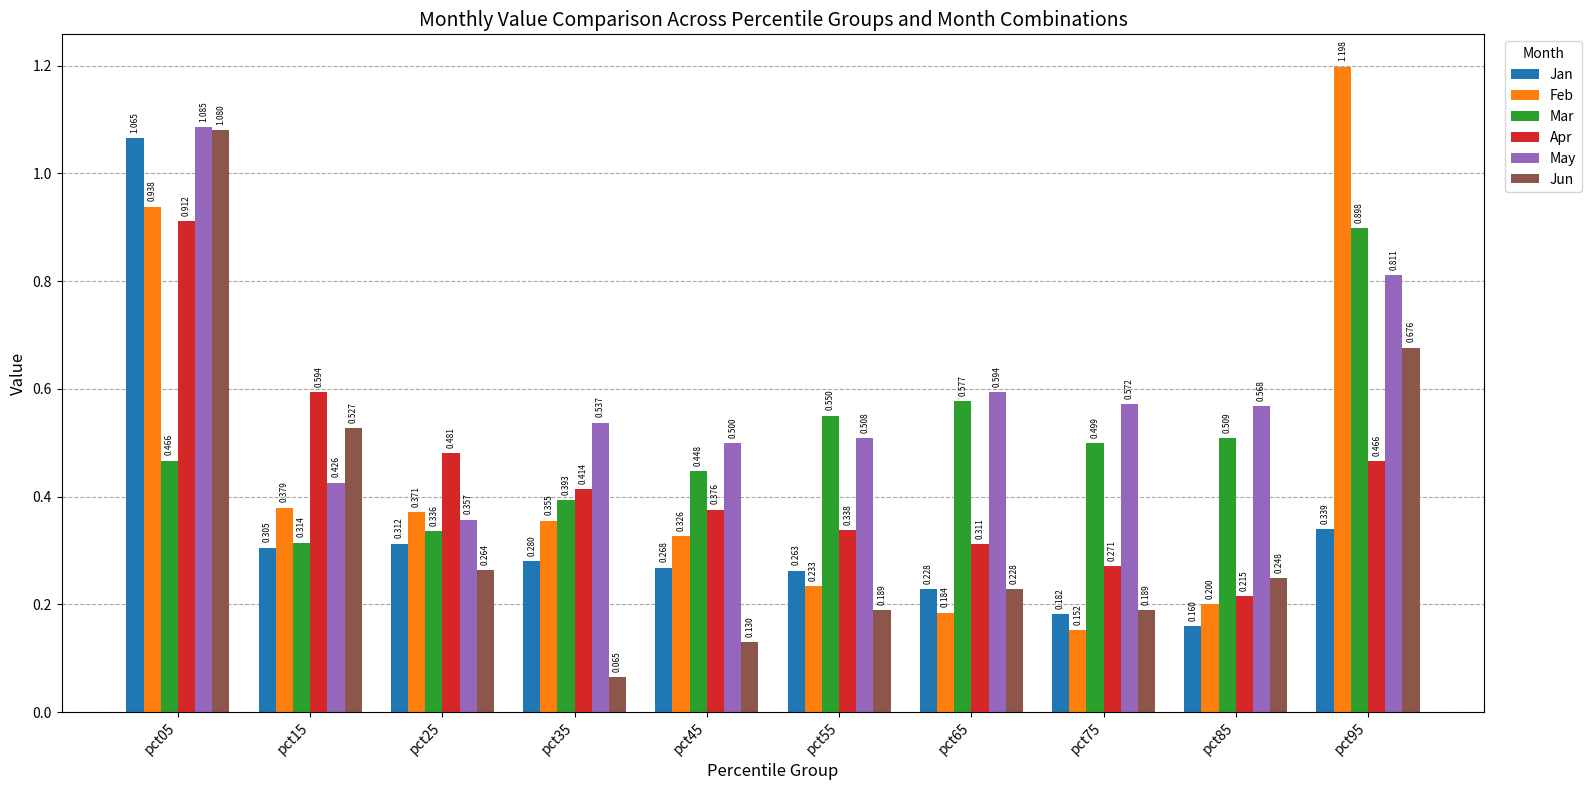

Which series has the largest range (max minus min)?

Feb